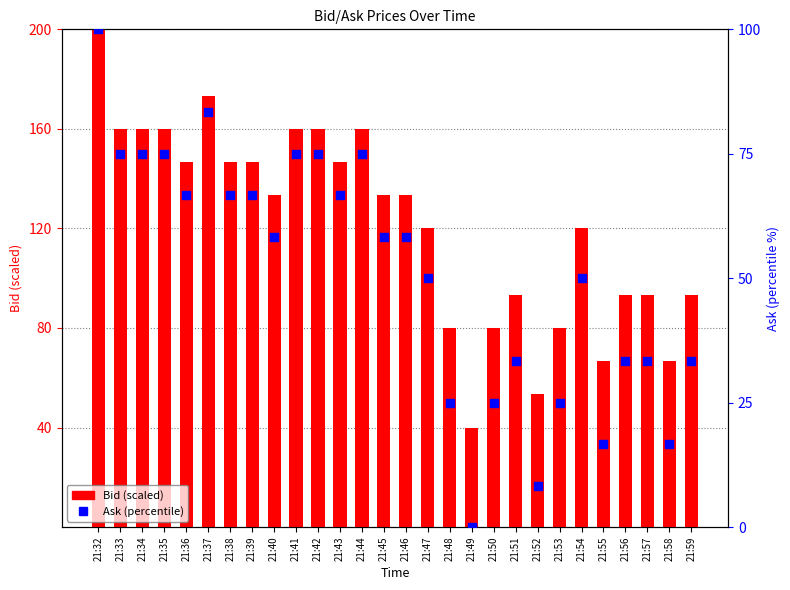

Which series has the largest total across all categories?

Bid (scaled)